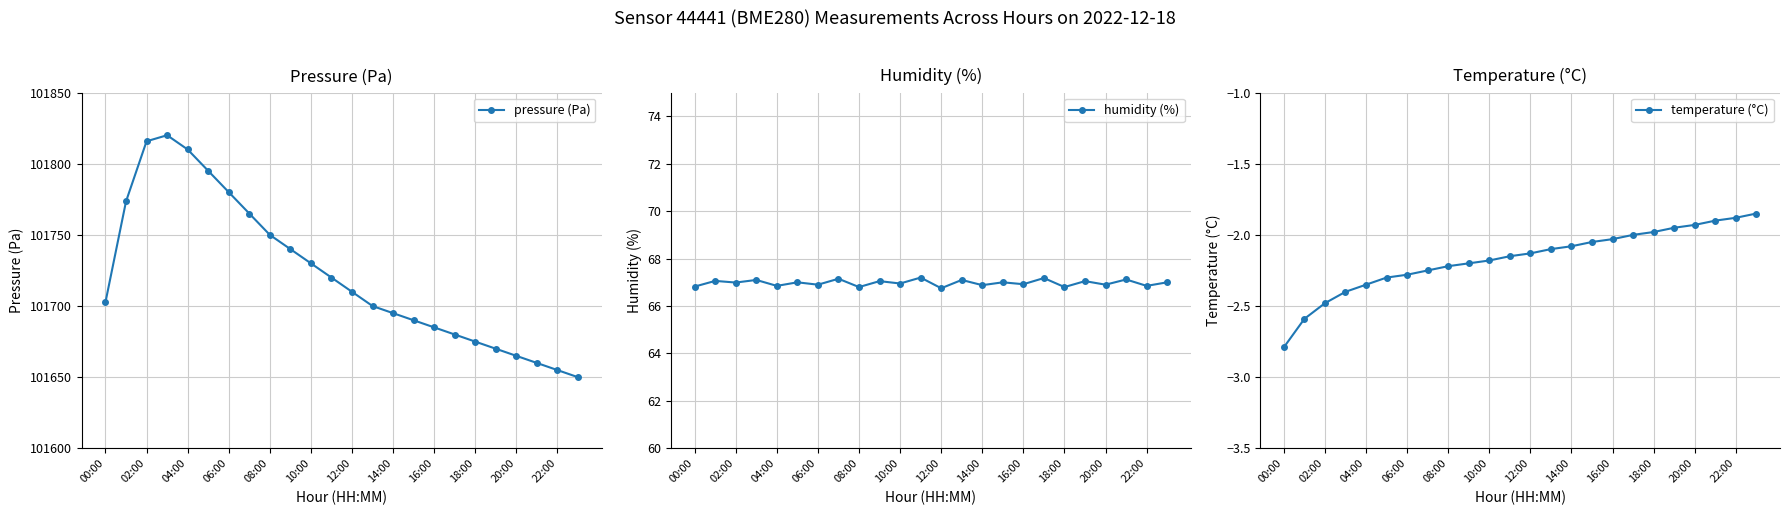

True or false: pressure (Pa) has more than 1 points higher than both neighbors.

False